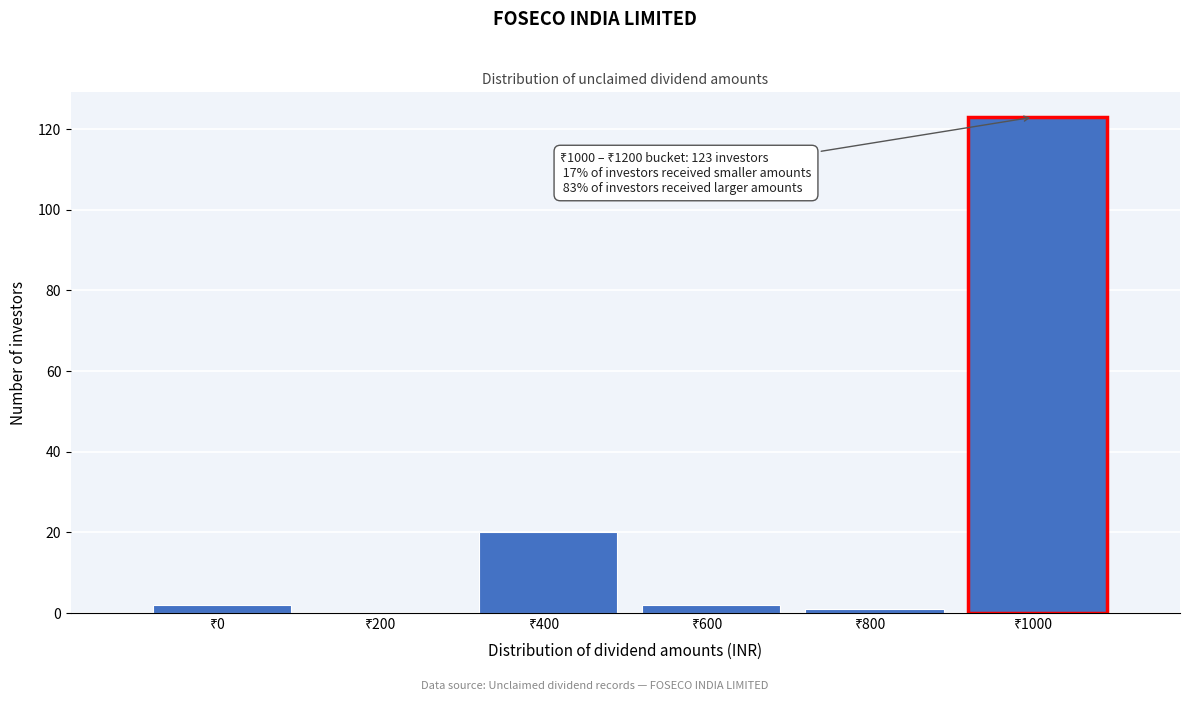

What is the sum of all values?

148